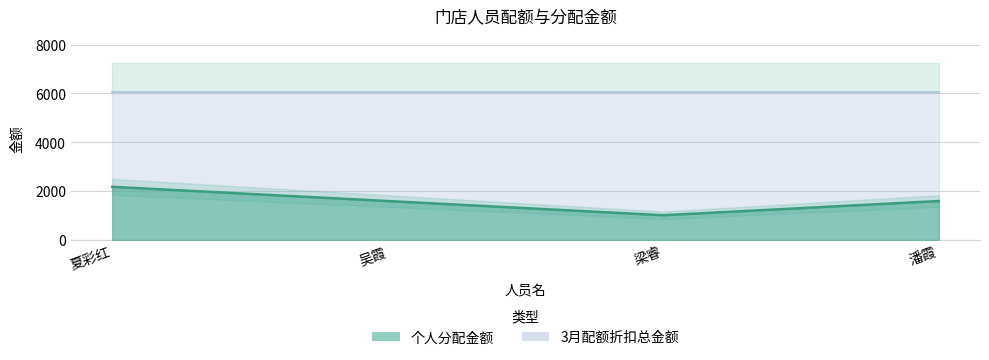

The chart shows a value of 1362.5 at 夏彩红. True or false?

False